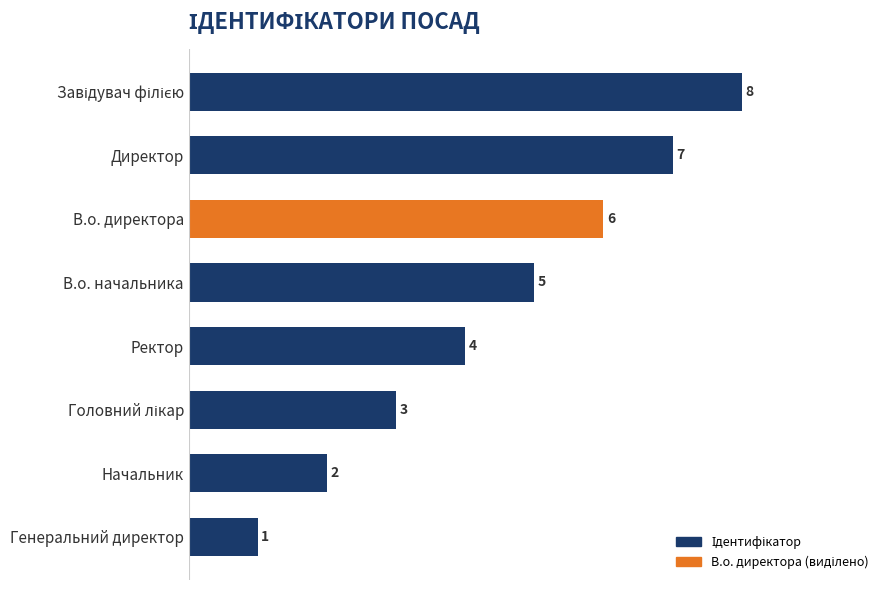

Does the chart contain any negative values?

No